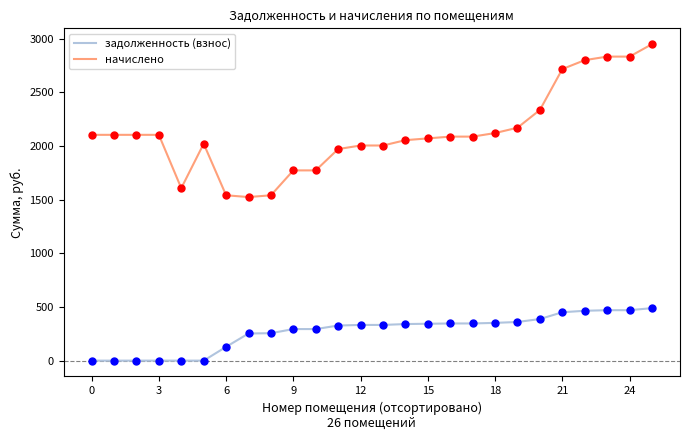

Which series has the widest spread of values?

начислено